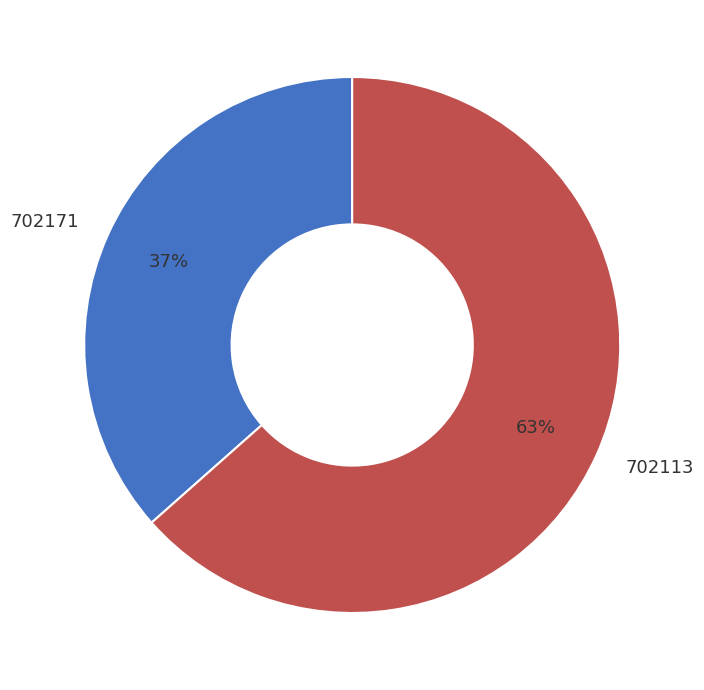

Combined, do 702113 and 702171 account for over 50%?

Yes